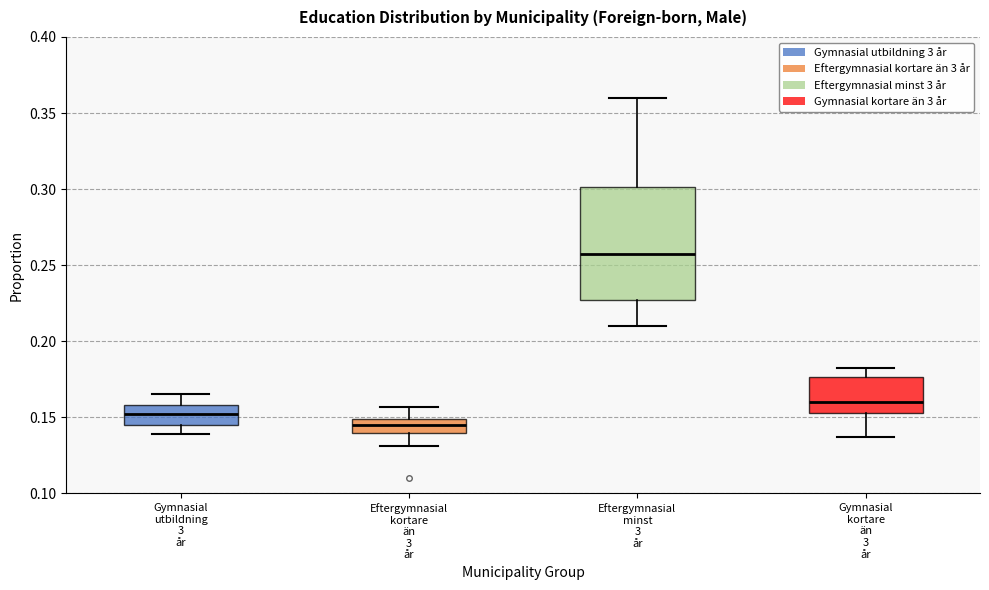

Which box is the tallest, from its lower edge to its upper edge?

Eftergymnasial minst 3 år